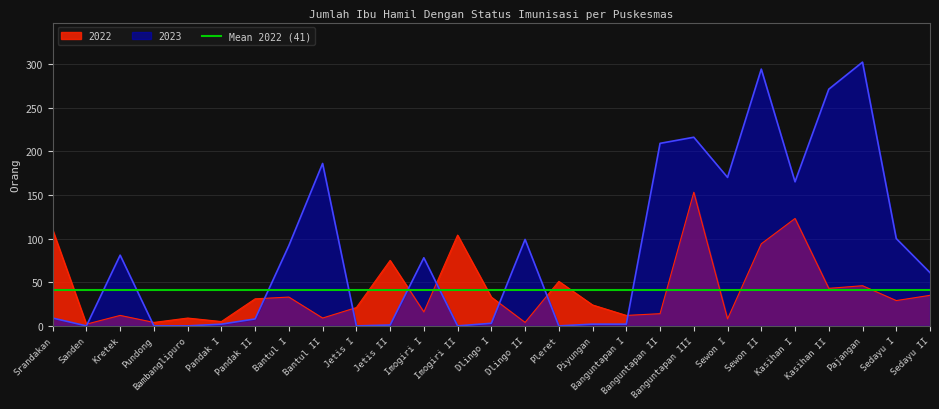

What is the sum of all 2023 values?

2351